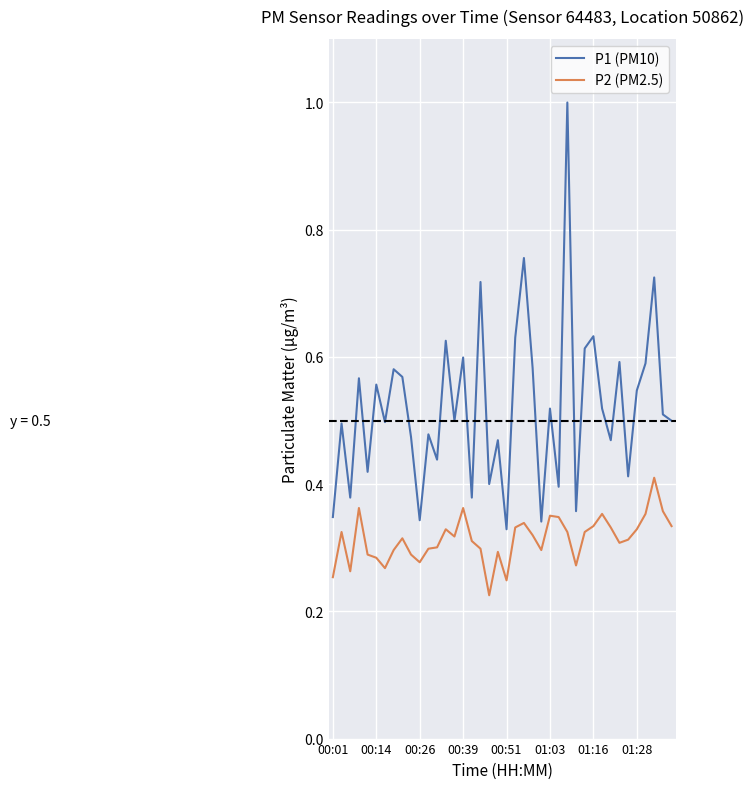

Which series has the largest range (max minus min)?

P1 (PM10)